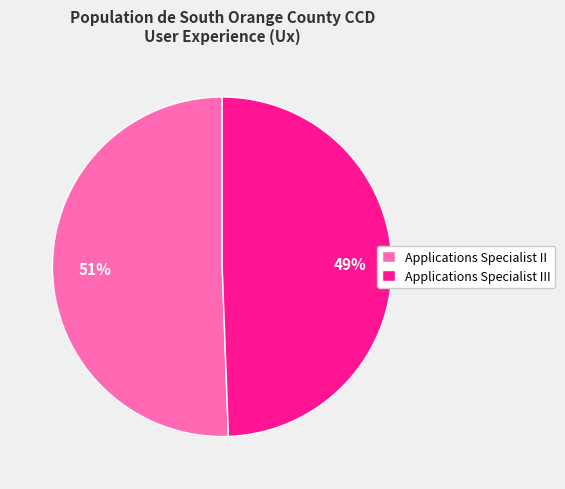

Which slice represents more than half of the pie?

Applications Specialist II